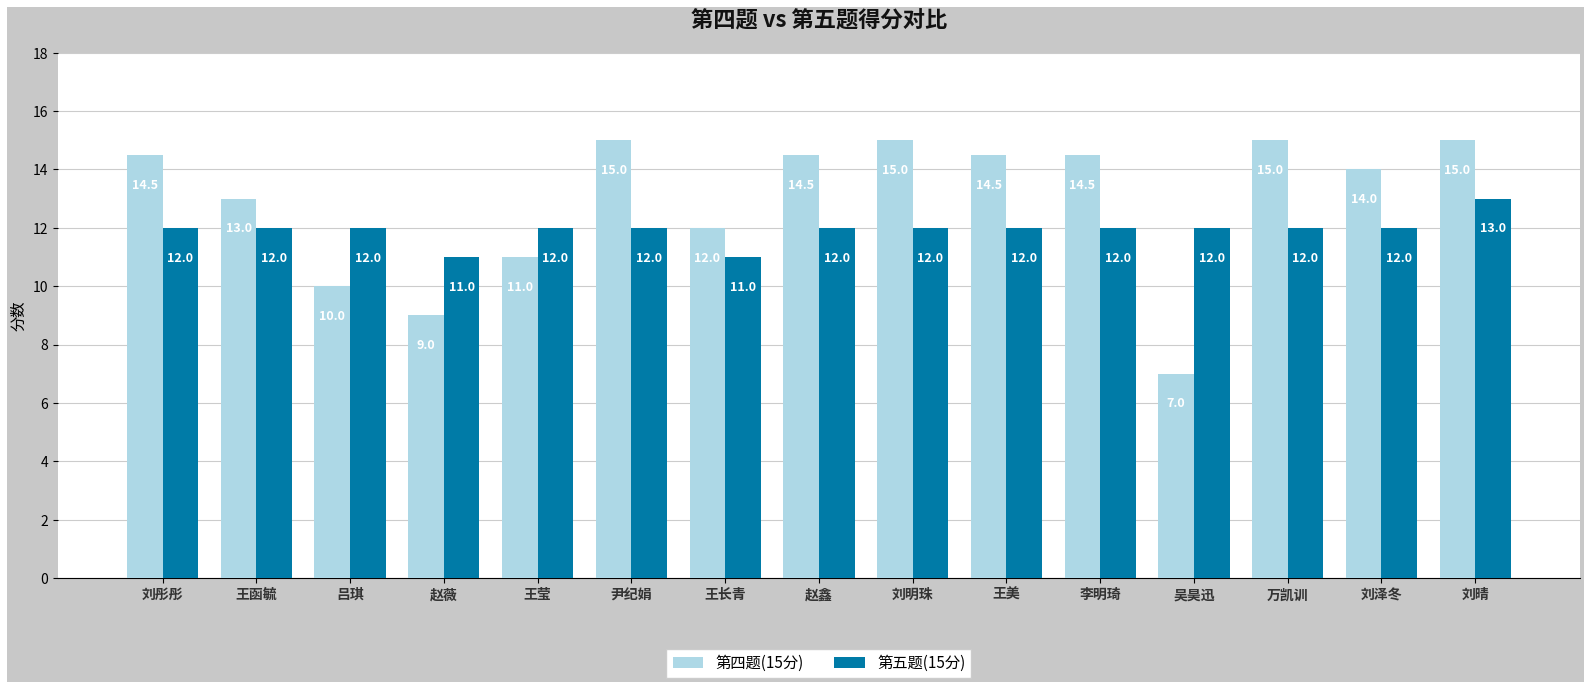

Between 刘彤彤 and 王莹, which series saw the biggest shift?

第四题(15分)